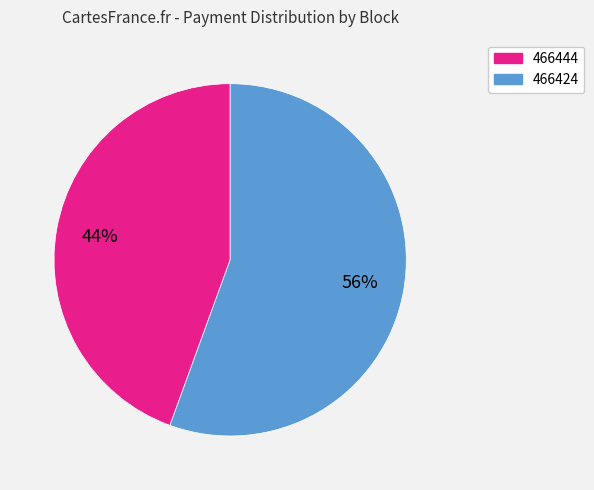

Is there a majority slice in this chart?

Yes